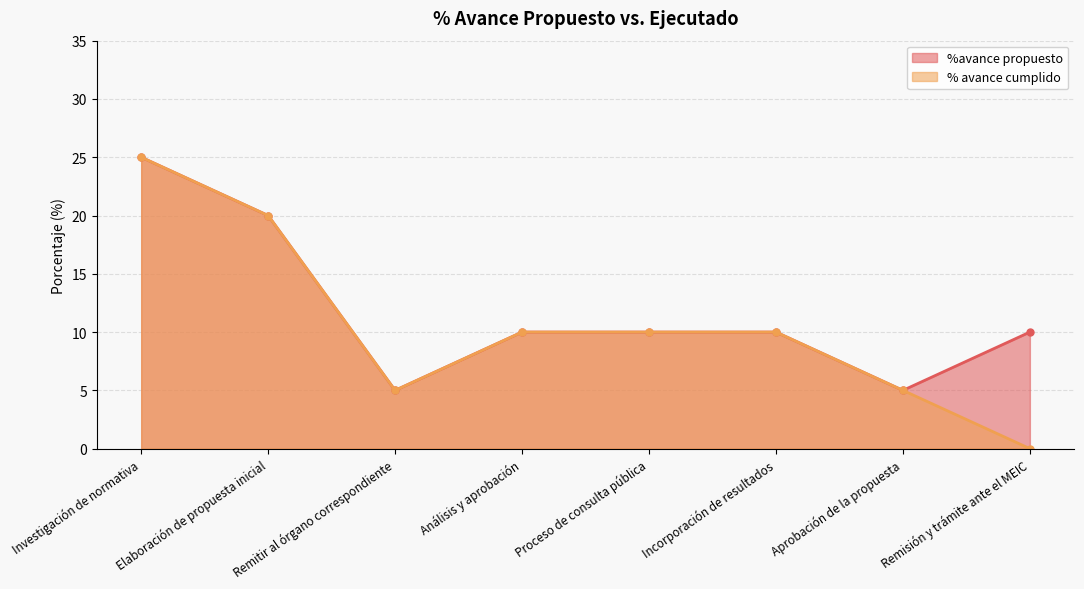

At which category does %avance propuesto reach its first local valley?

Remitir al órgano correspondiente